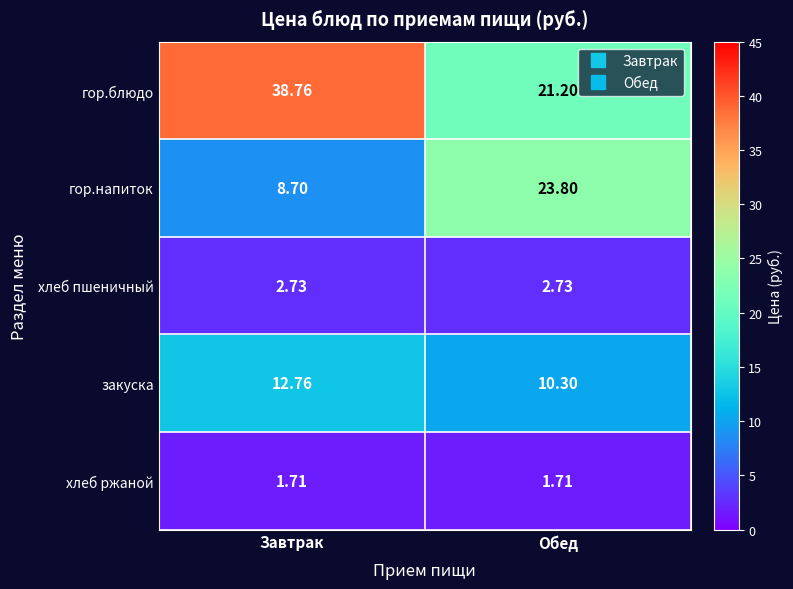

At how many categories does at least one series exceed 17?

2